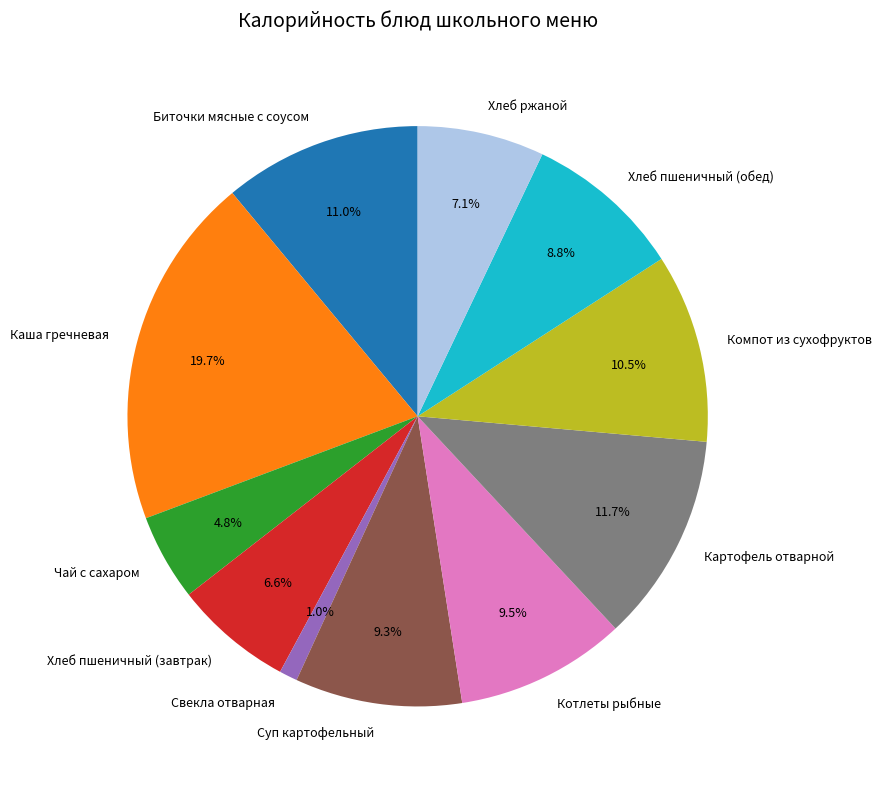

Does Суп картофельный represent more than half of the total?

No